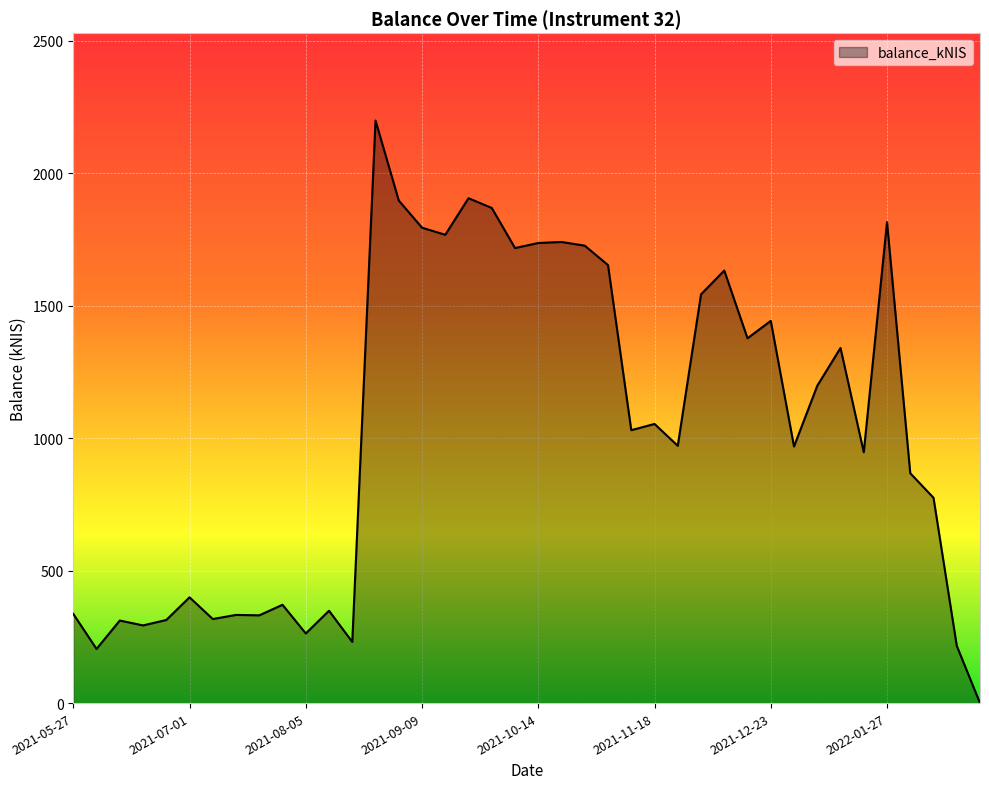

What is the difference between the maximum and minimum values?

2199.3